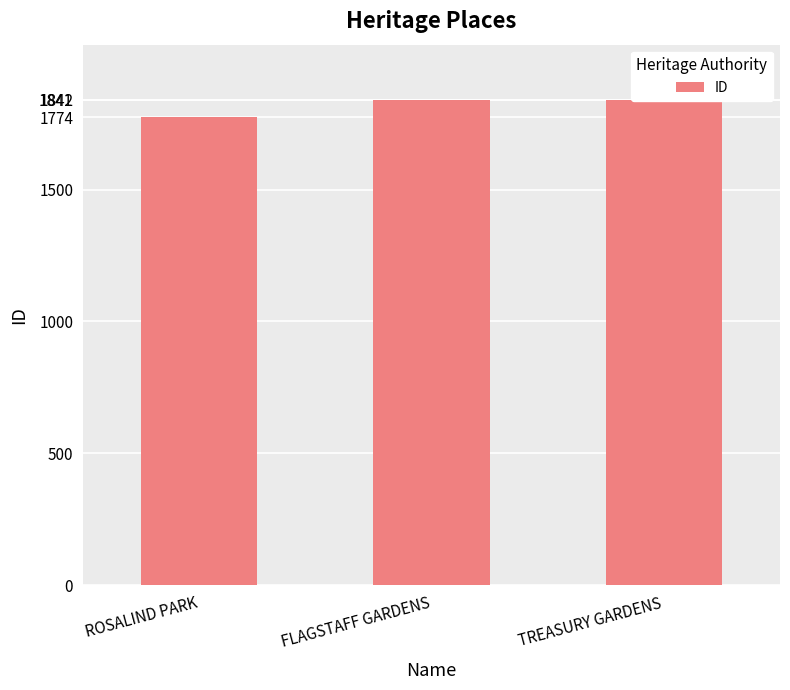

How many data points are above 1841?

1